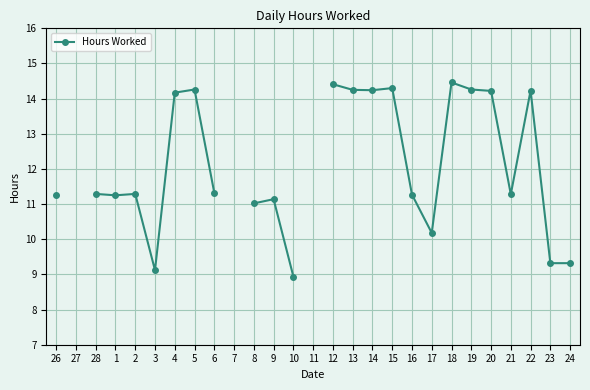

What is the ratio of the value at 28 to the value at 19?

0.8